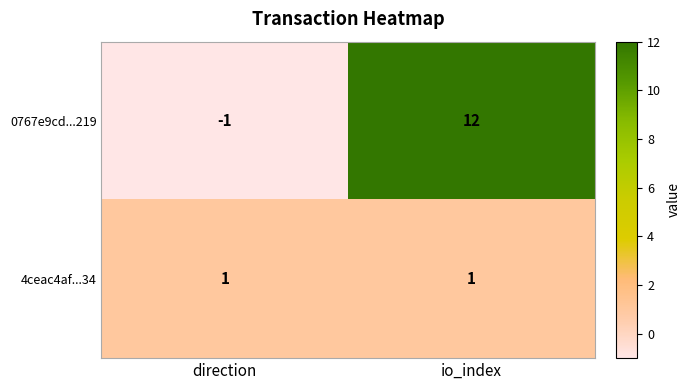

List the series in order of their peak value, highest first.

0767e9cd...219, 4ceac4af...34